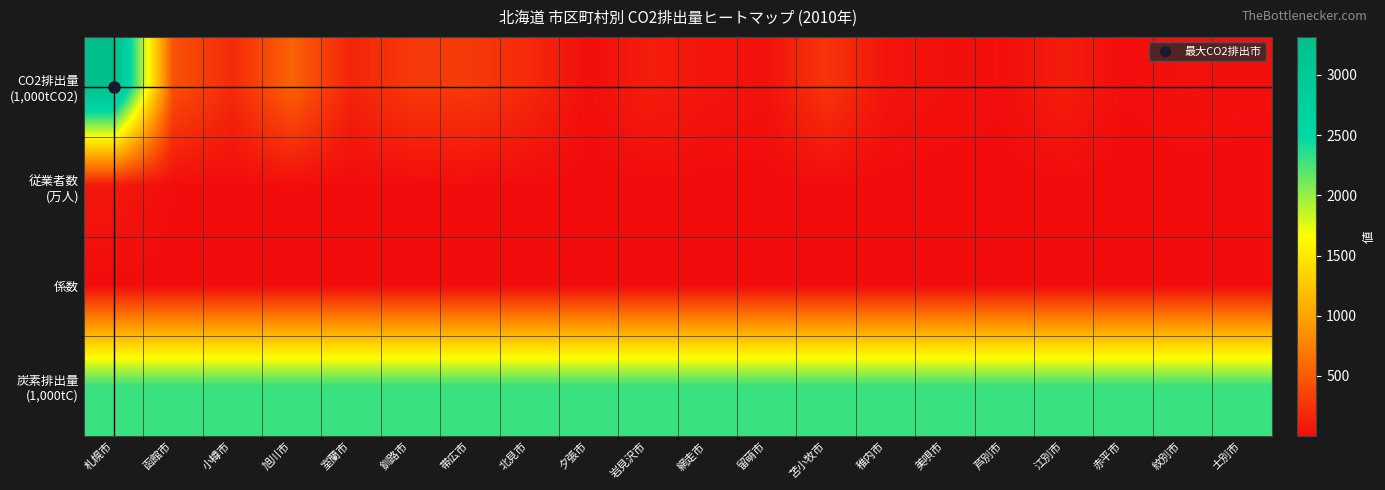

Rank the series at 芦別市 from lowest to highest value.

従業者数 (万人), 係数, CO2排出量 (1,000tCO2), 炭素排出量 (1,000tC)